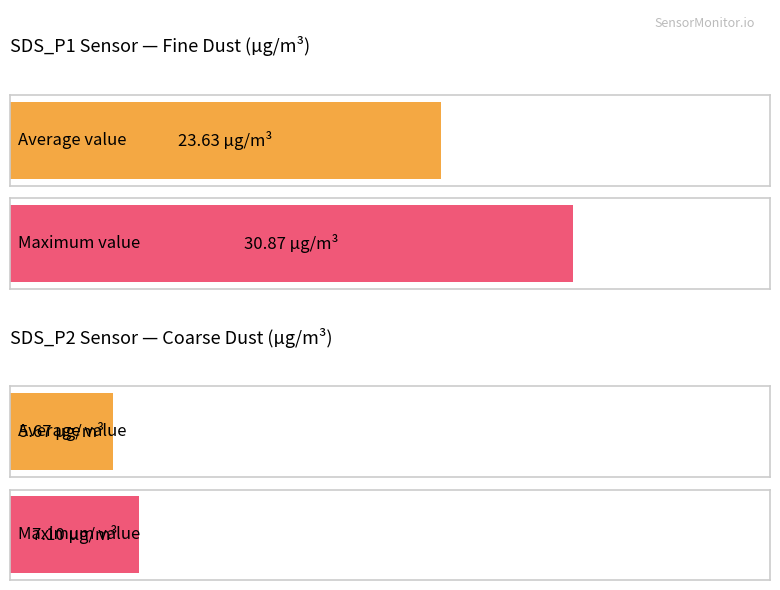

What is the difference between the second highest and minimum values in the SDS_P2 series?

1.7